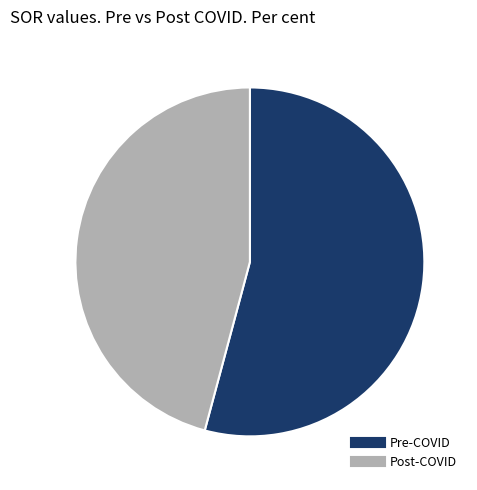

Which slice is the largest?

Pre-COVID